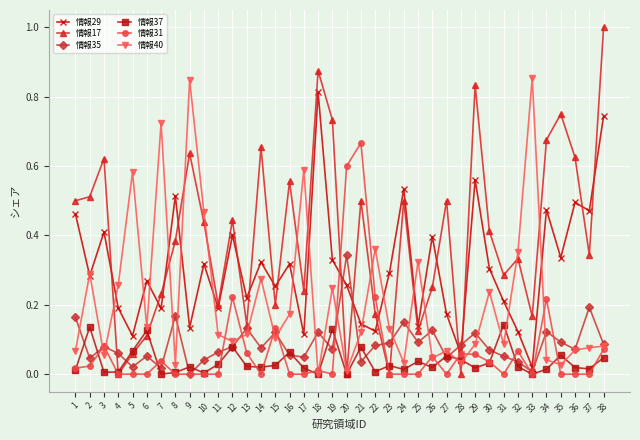

True or false: 情報29 has more than 0 interior local peaks.

True